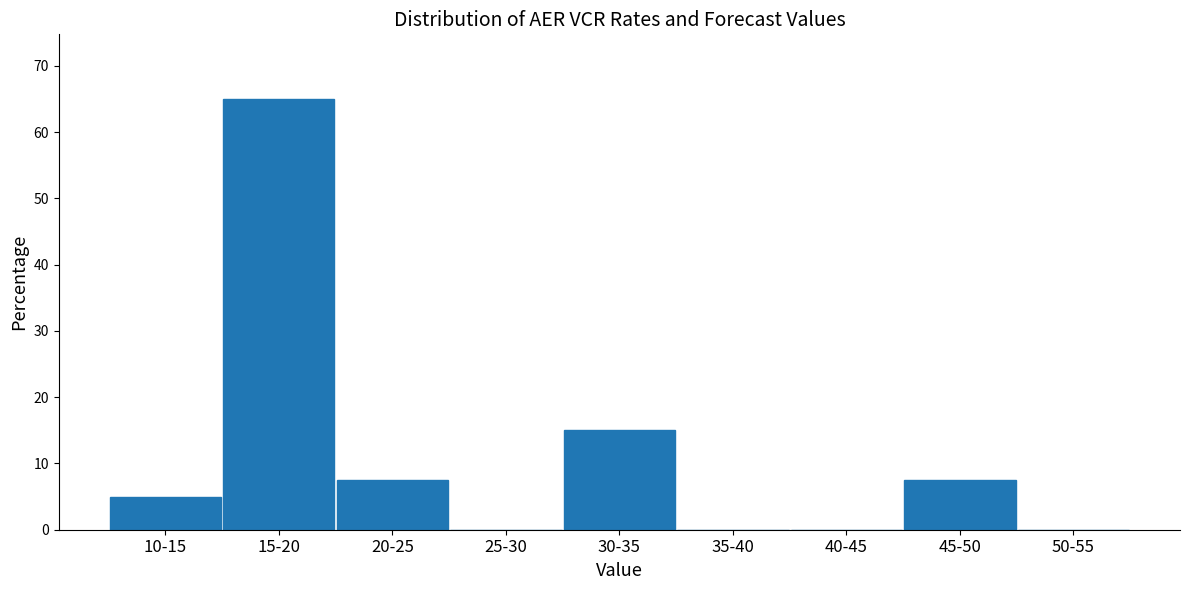

Reading left to right, extract all data points from this chart.

10-15=5.0	15-20=65.0	20-25=7.5	25-30=0.0	30-35=15.0	35-40=0.0	40-45=0.0	45-50=7.5	50-55=0.0